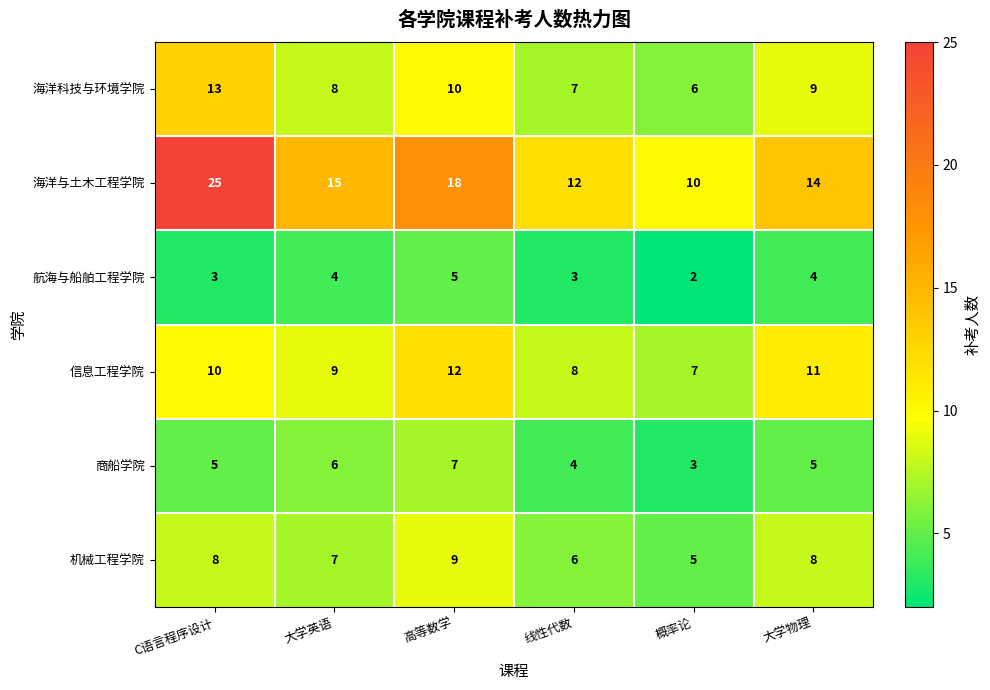

Count the number of categories in the chart.

6